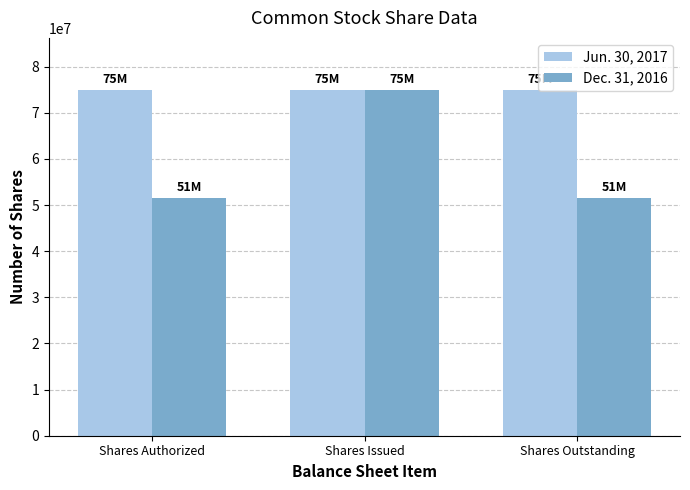

Which series changed the most between Shares Authorized and Shares Issued?

Dec. 31, 2016